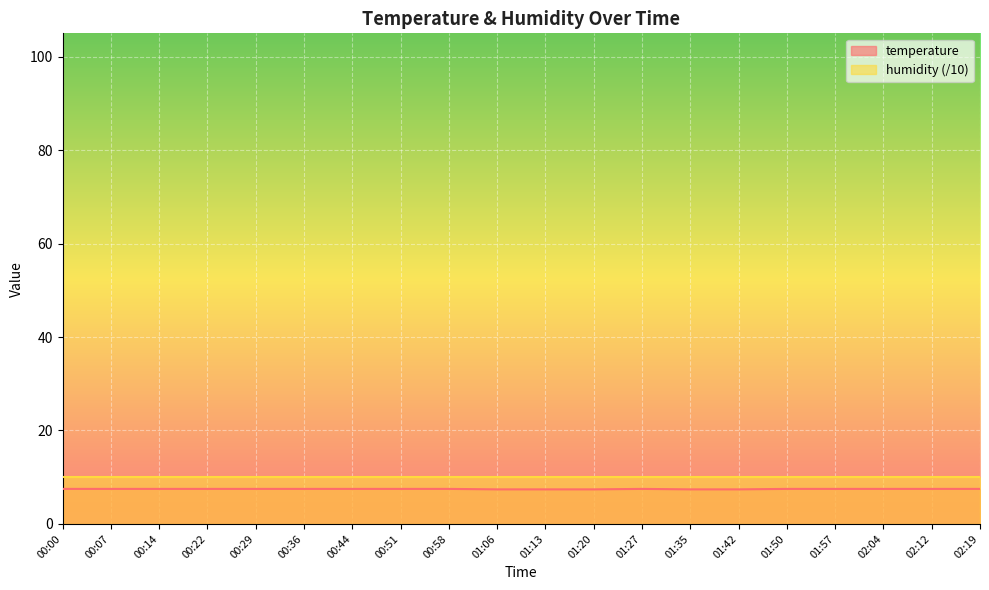

Which category has the highest value across all series?

00:00